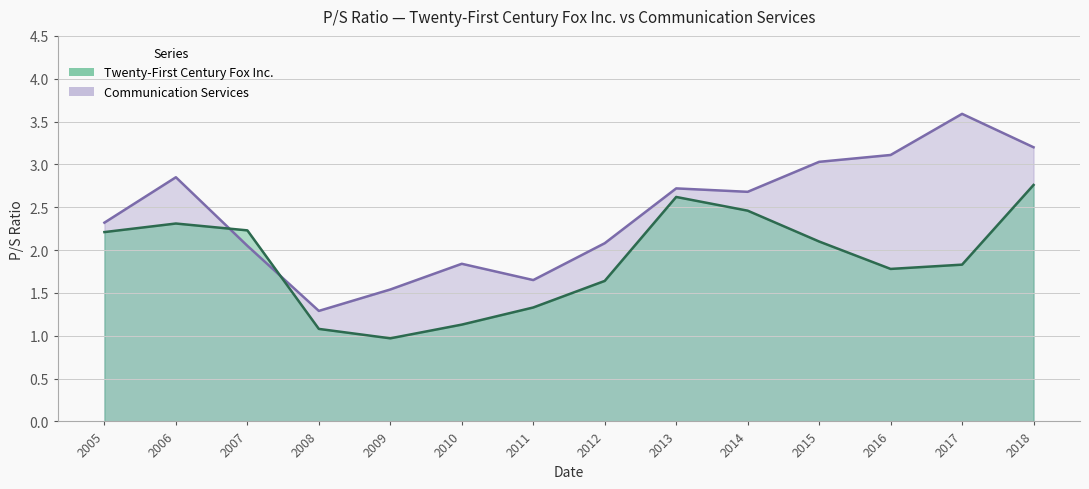

What is the difference between the highest and lowest values at 2010?

0.7